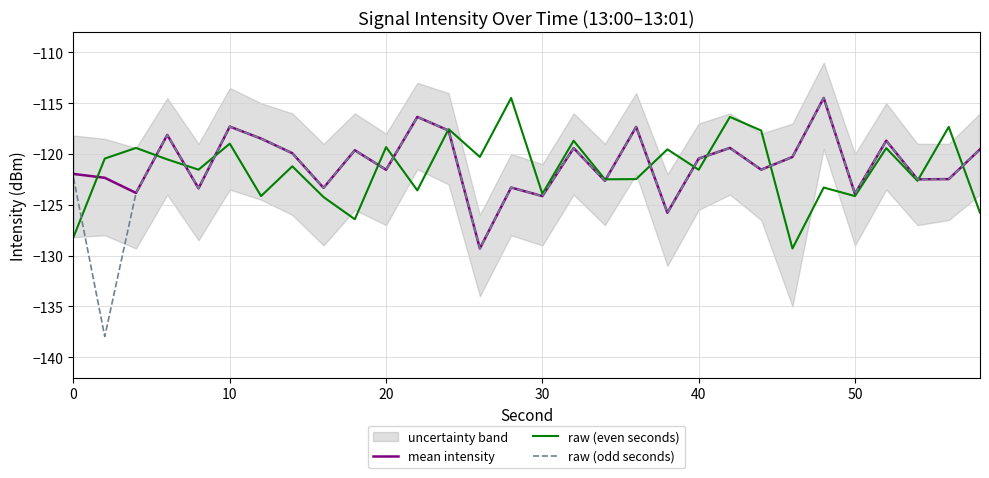

What is the approximate value of mean intensity at 20?

-121.5